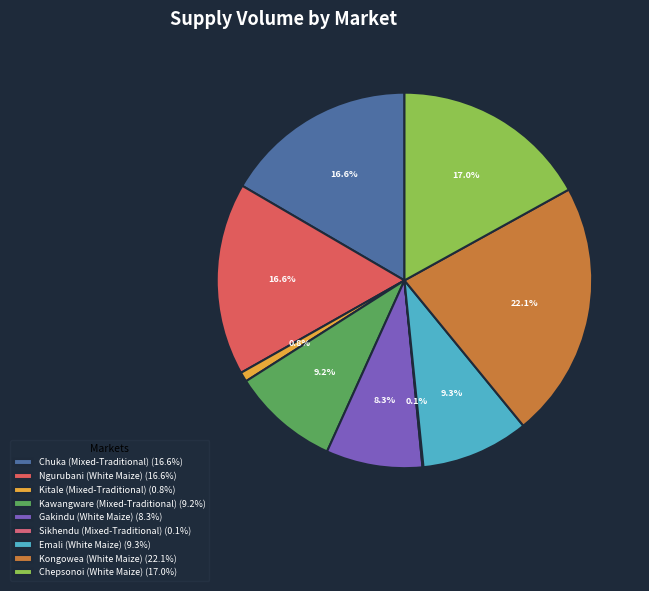

To the nearest percent, what is the average slice percentage?

11%